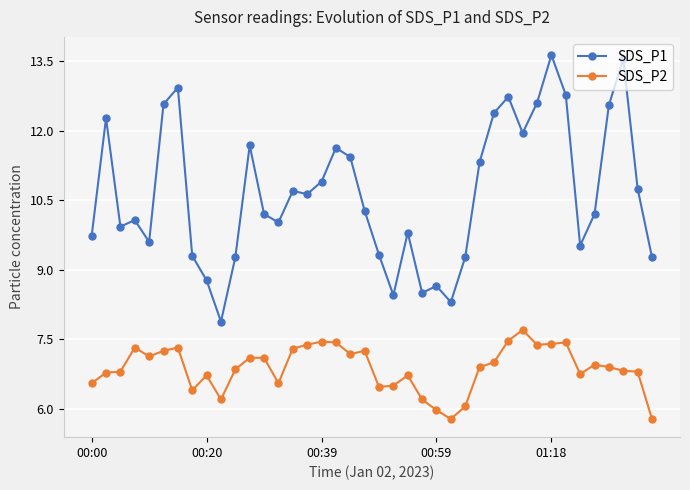

List the series in order of their peak value, highest first.

SDS_P1, SDS_P2